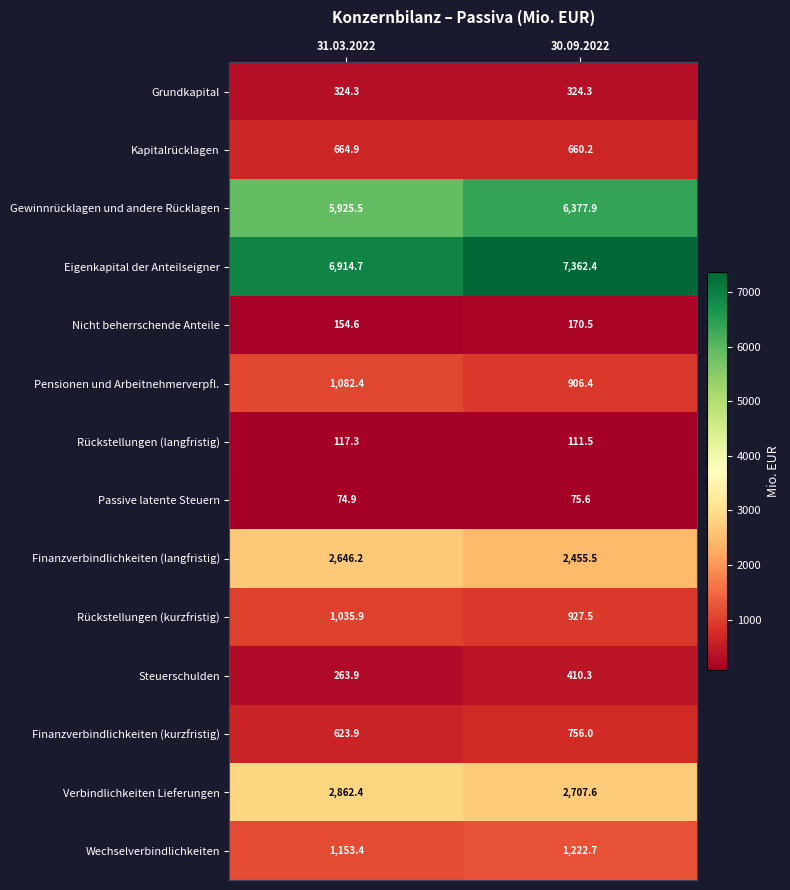

What is the spread (max minus min) of values at 31.03.2022?

6839.8